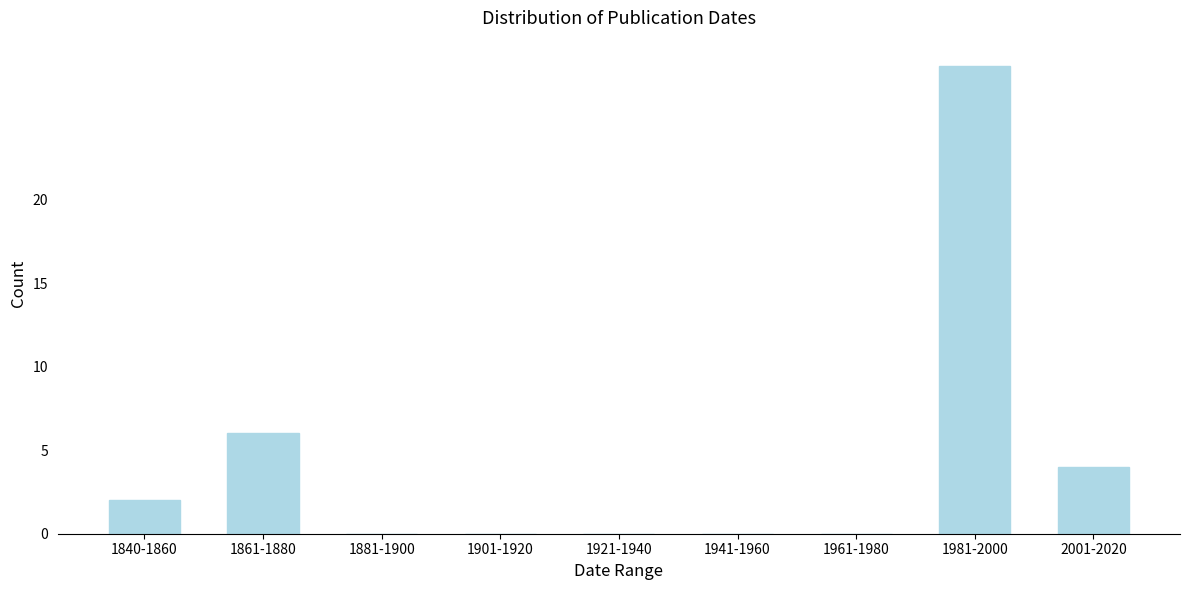

Reading left to right, what are all the values shown in this chart?

1840-1860=2	1861-1880=6	1881-1900=0	1901-1920=0	1921-1940=0	1941-1960=0	1961-1980=0	1981-2000=28	2001-2020=4